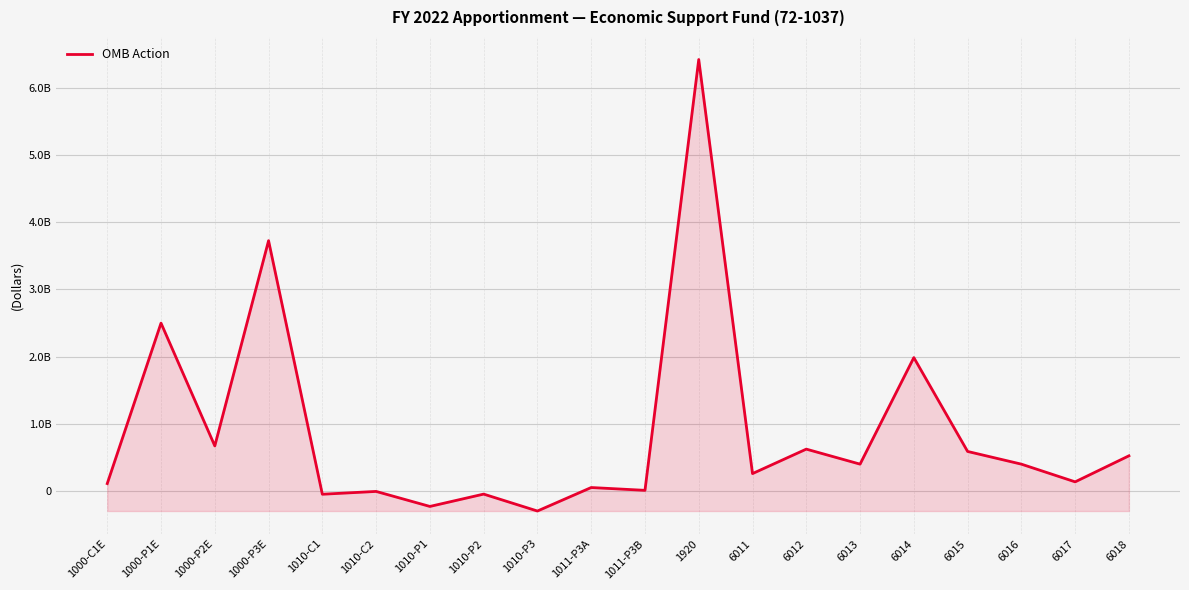

What is the value of the 5th point from the left?

-50000000